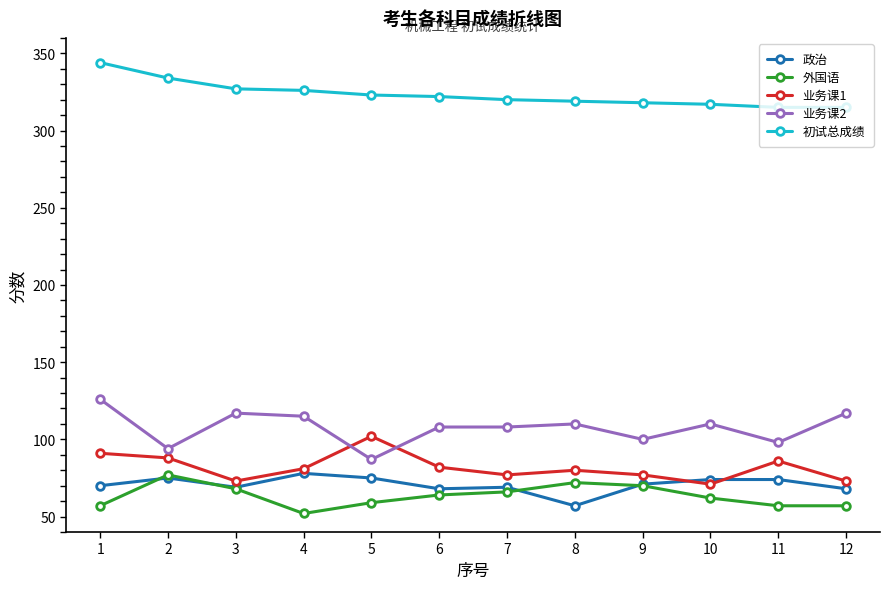

At which category does 业务课1 reach its first local peak?

5